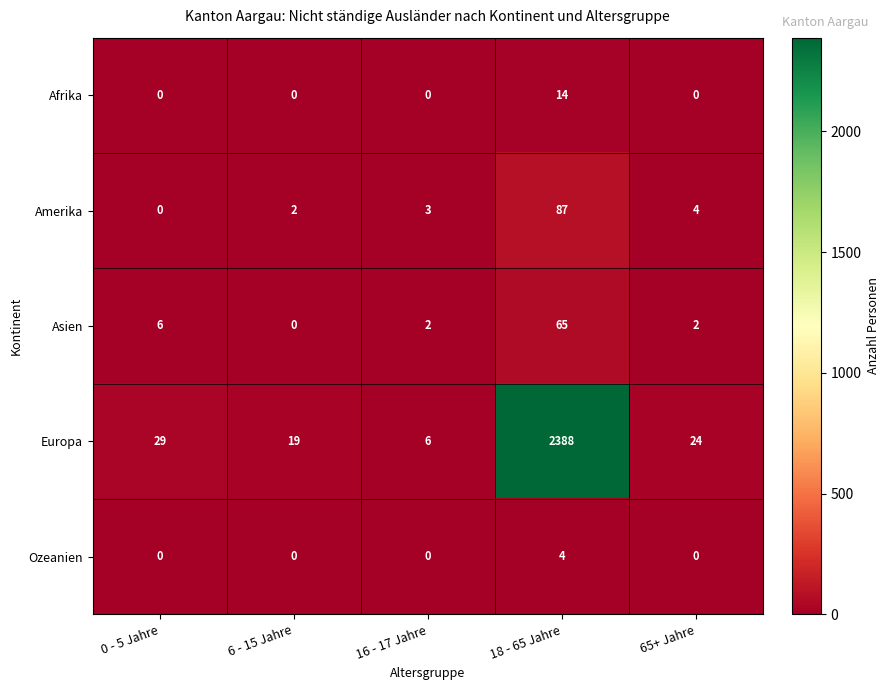

What is the spread (max minus min) of values at 6 - 15 Jahre?

19